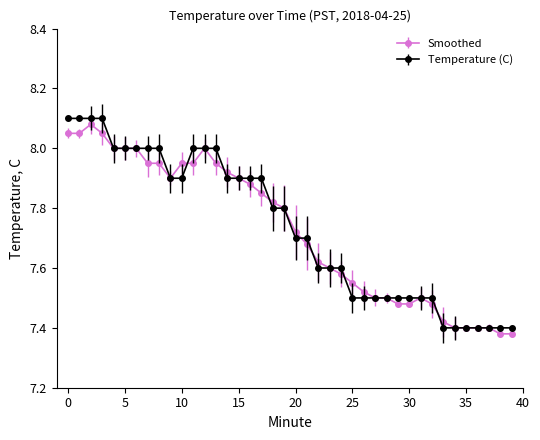

How many Temperature (C) values are between 7 and 8?

36